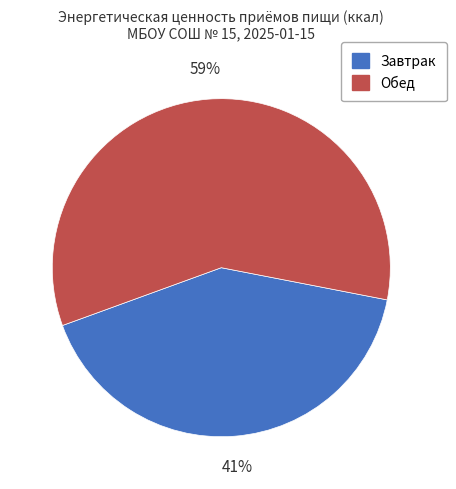

What is the smallest slice in the pie chart?

Завтрак